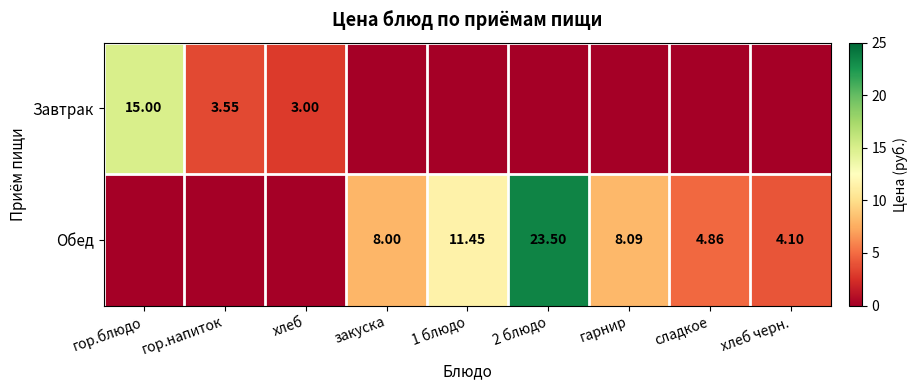

Which label corresponds to the smallest value in the chart?

закуска